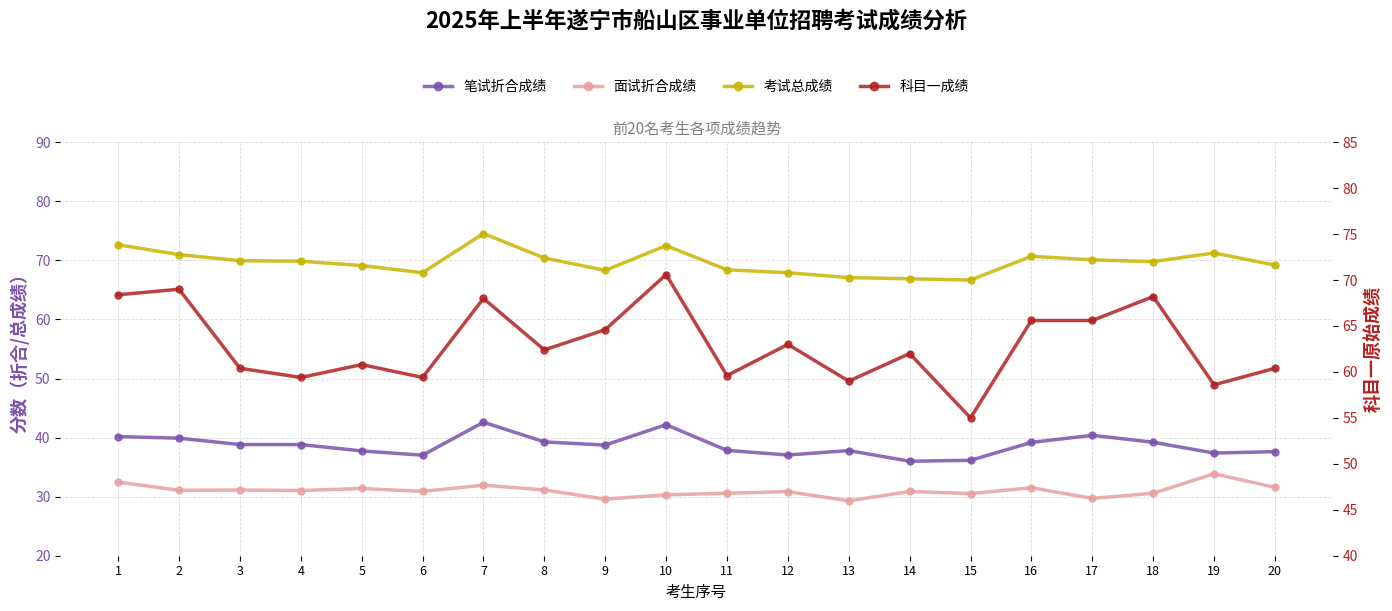

True or false: 考试总成绩 and 笔试折合成绩 intersect in this chart.

False